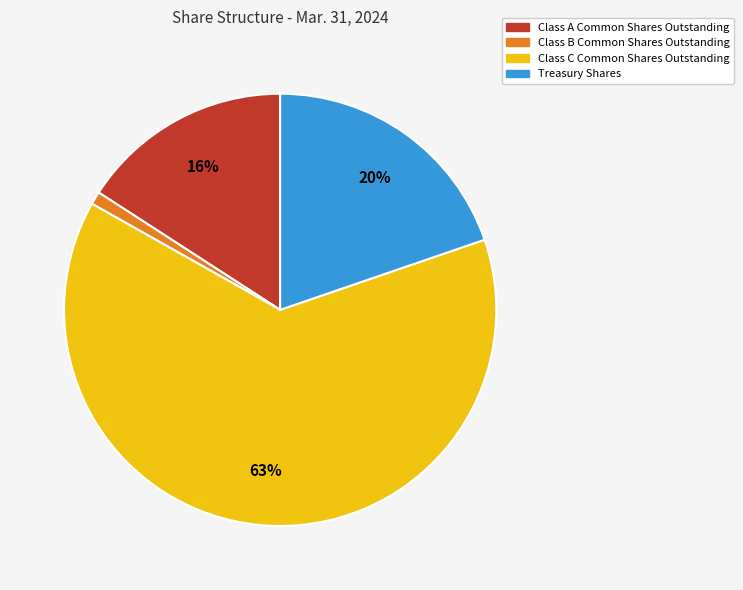

Which has a higher value, Class A Common Shares Outstanding or Class C Common Shares Outstanding?

Class C Common Shares Outstanding